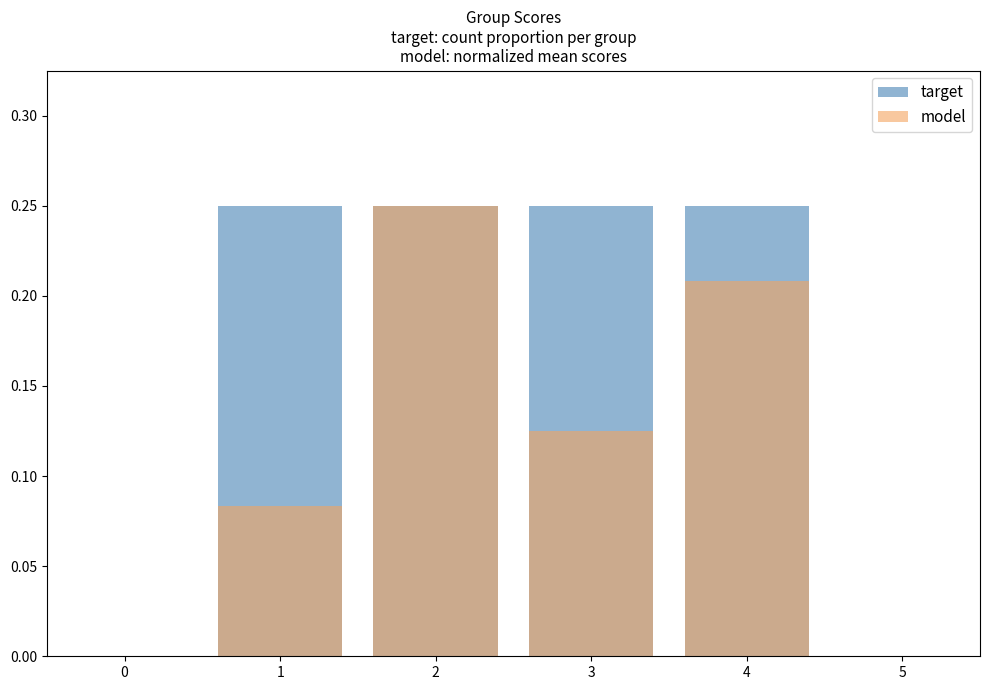

Which series has the widest spread of values?

model